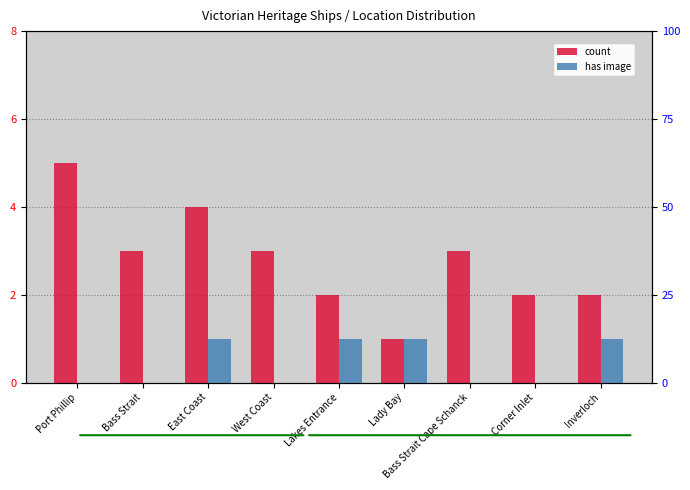

How many bars are there in each group?

2